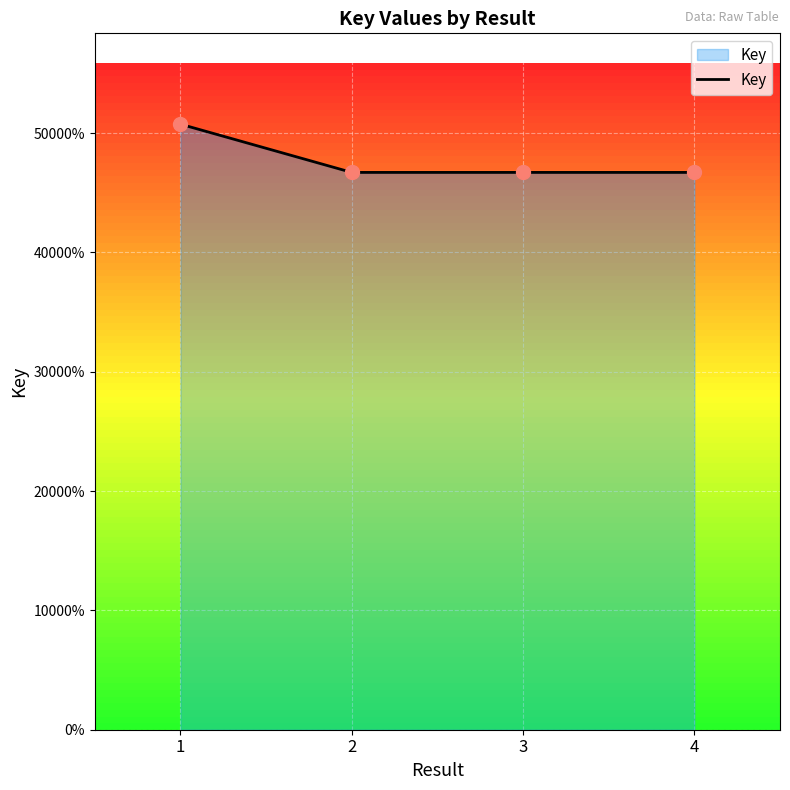

Rank the categories by value from highest to lowest.

1, 2, 4, 3